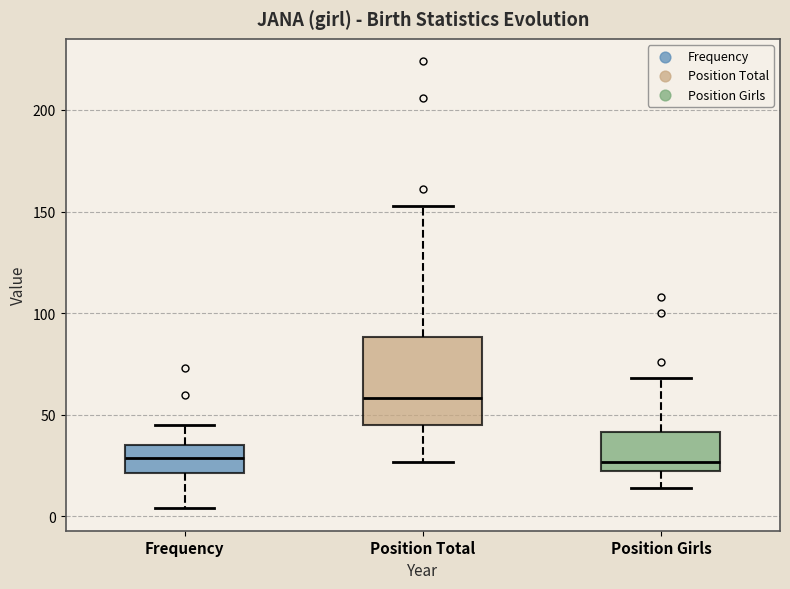

Where does the upper whisker of the box for Frequency end on the y-axis? The values are not printed on the chart, so give them approximately, as read against the axis.

45